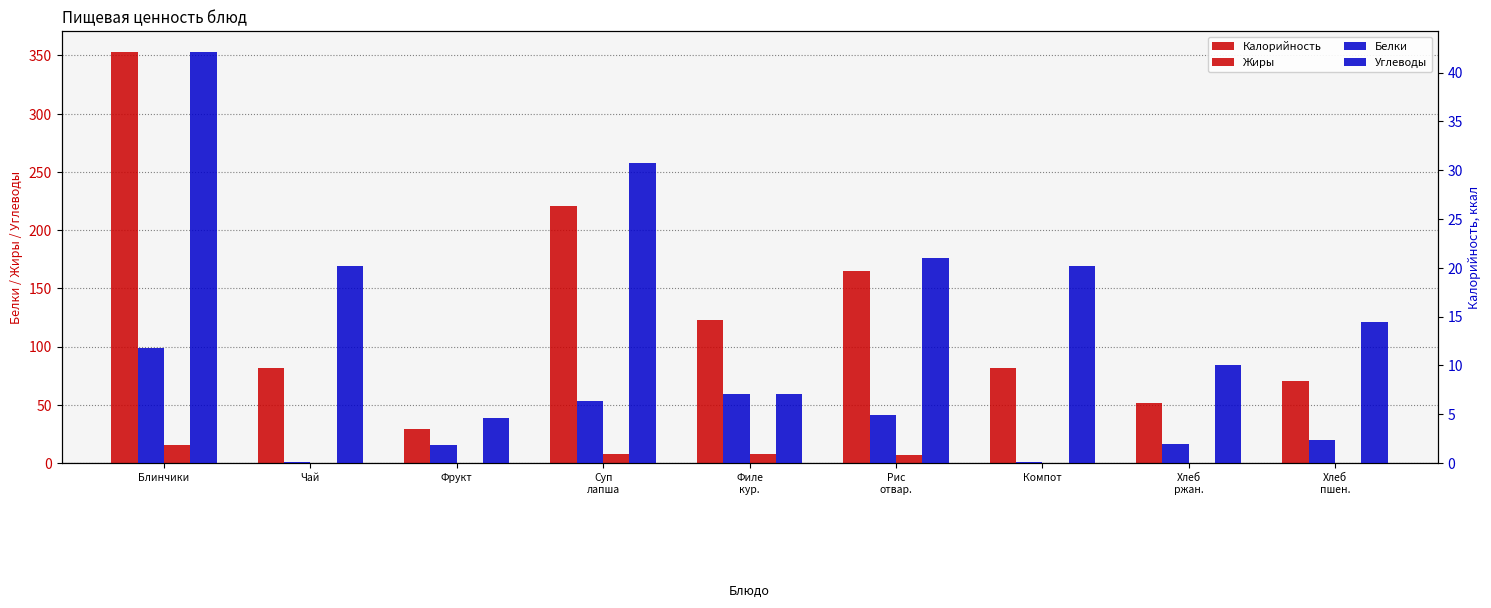

What is the total value across all series at Чай?

101.5